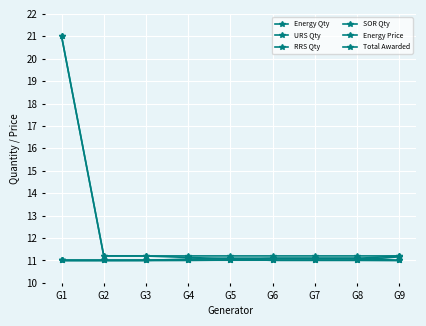

Count the number of data series in this chart.

6